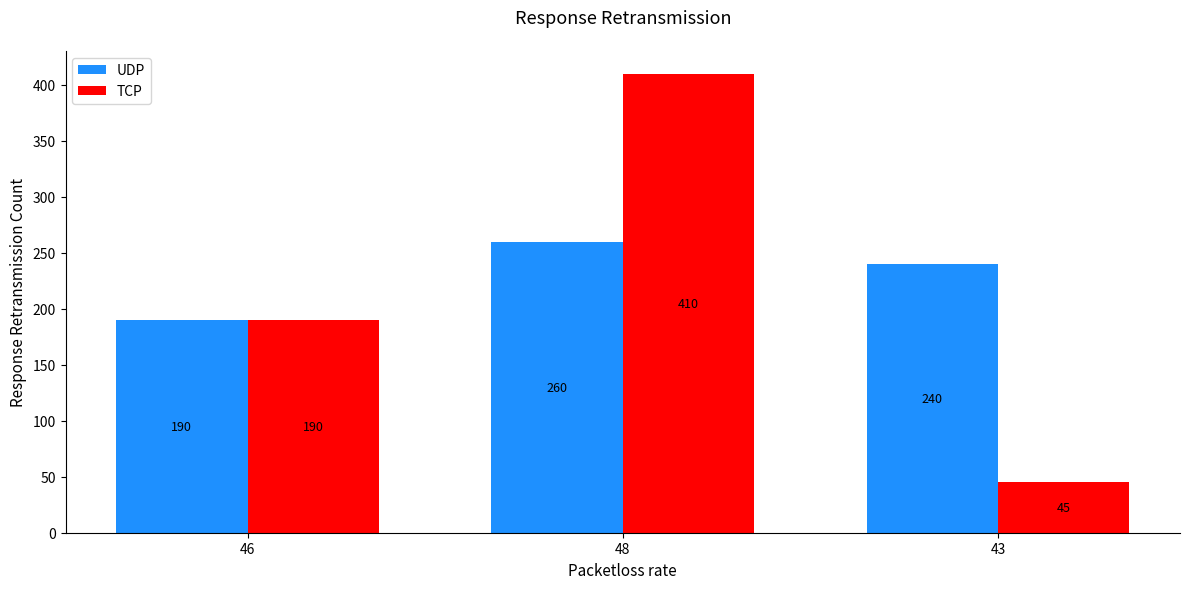

Rank the series by their average value, from highest to lowest.

UDP, TCP